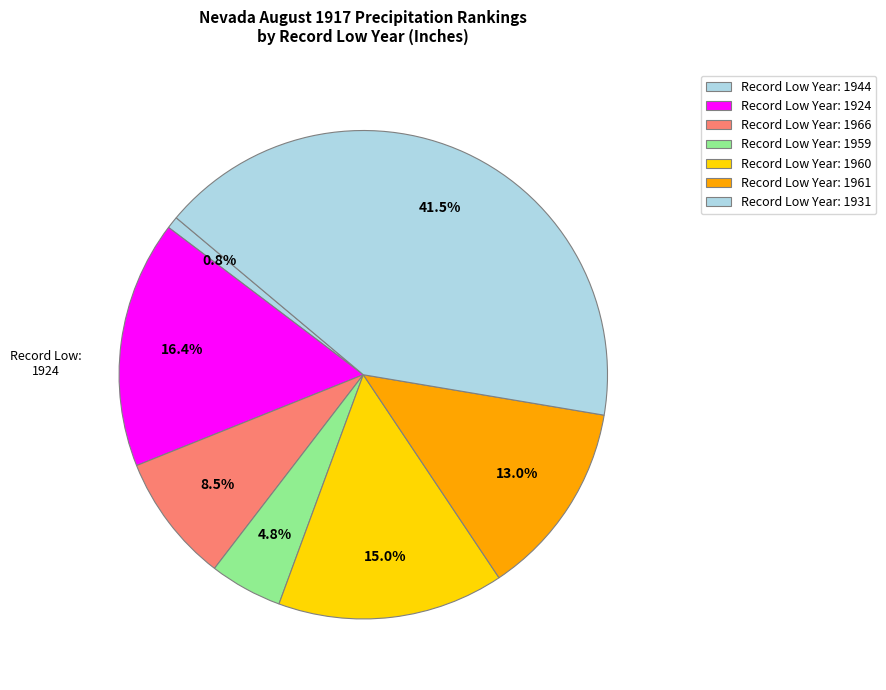

How many segments does this pie chart have?

7